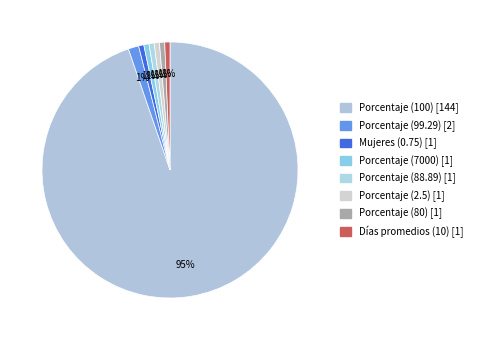

What is the smallest slice in the pie chart?

Mujeres (0.75)